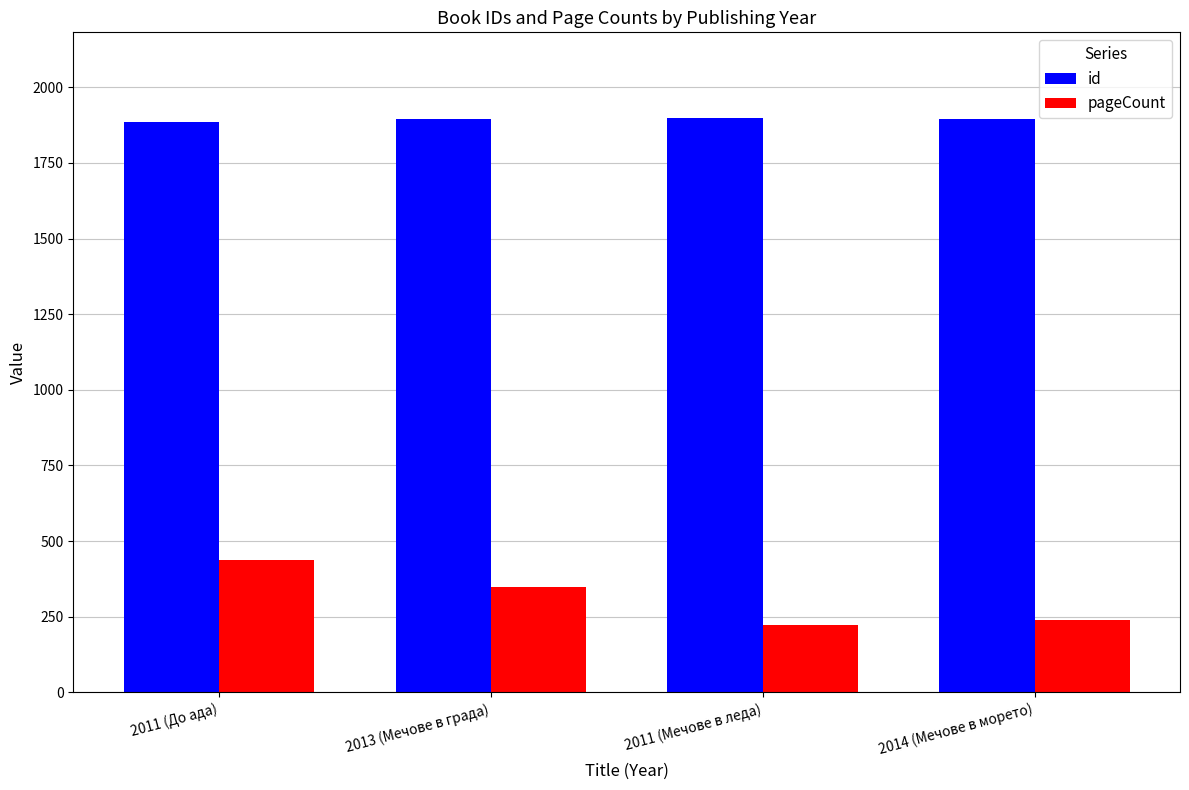

How many data points does each series have?

4